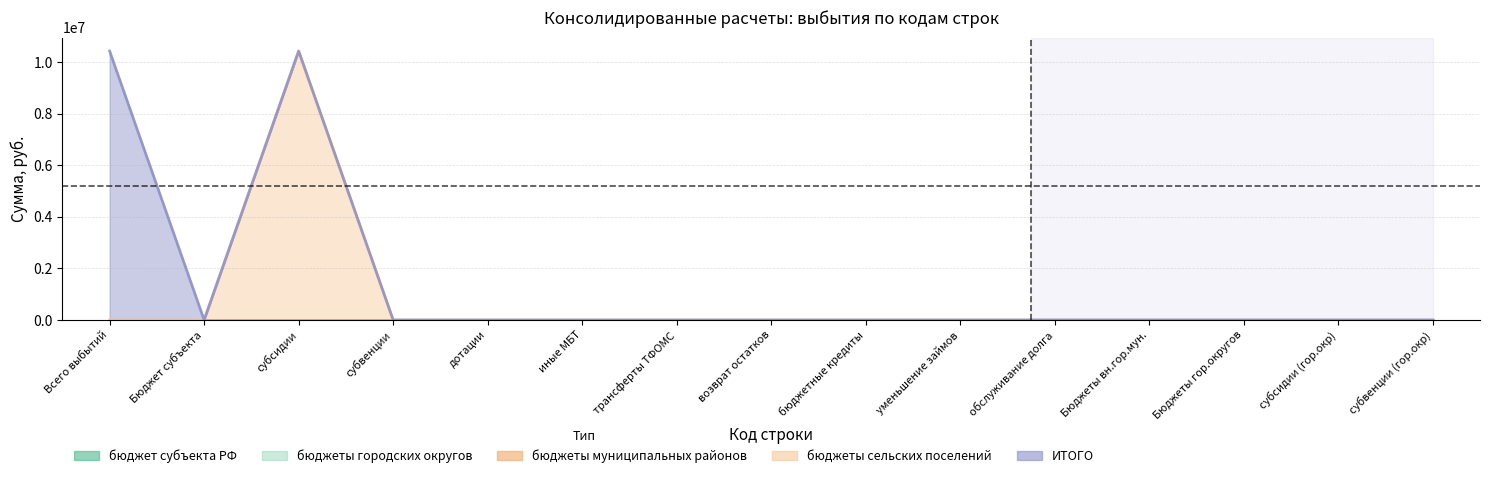

How many lines are shown in the chart?

5